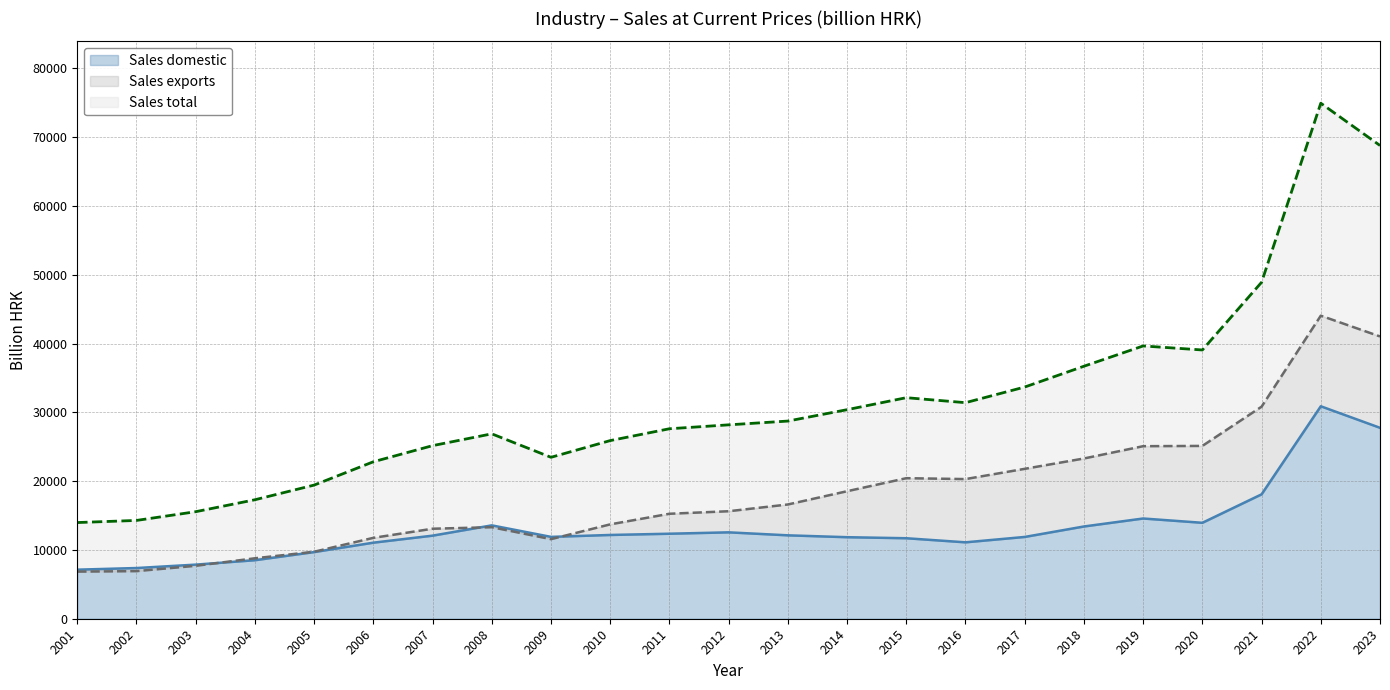

What is the difference between the second highest and minimum values in the Sales total series?

54808.1